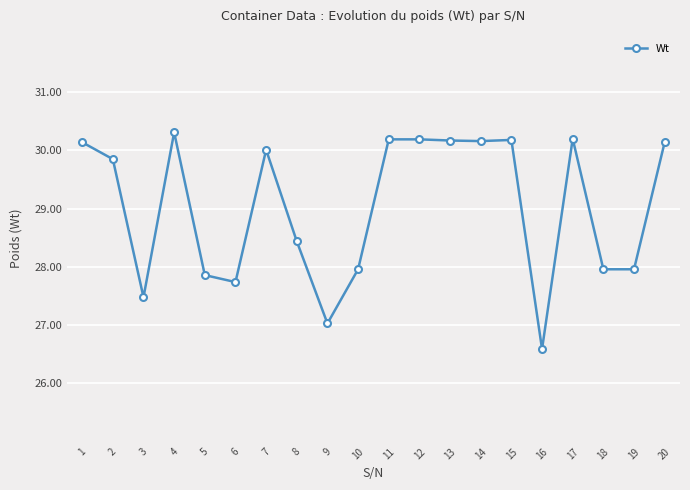

True or false: the data has more than 0 interior local peaks.

True